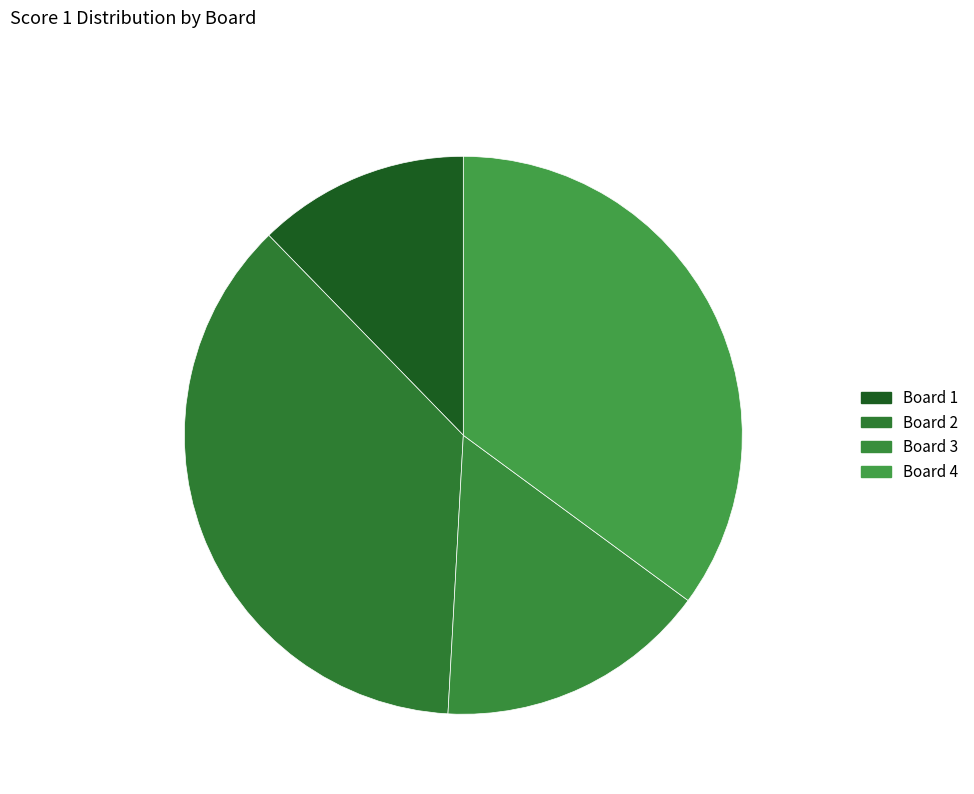

Is Board 2 the majority of the pie?

No